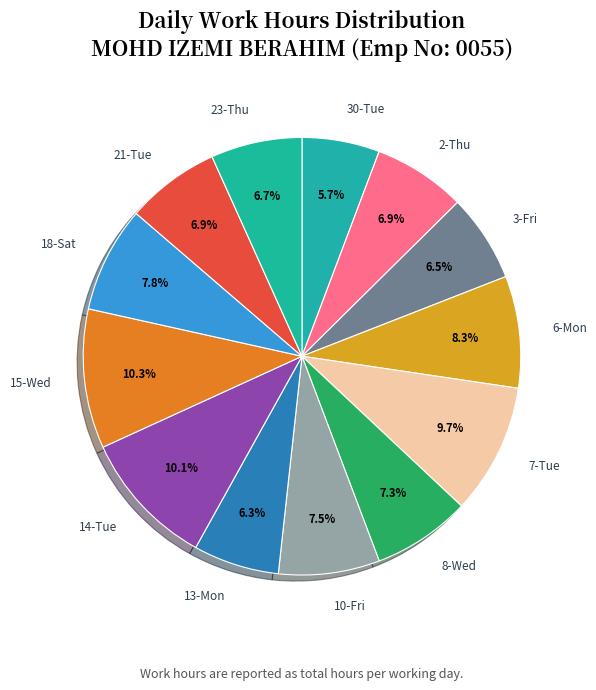

To the nearest percent, what portion does 21-Tue represent?

7%